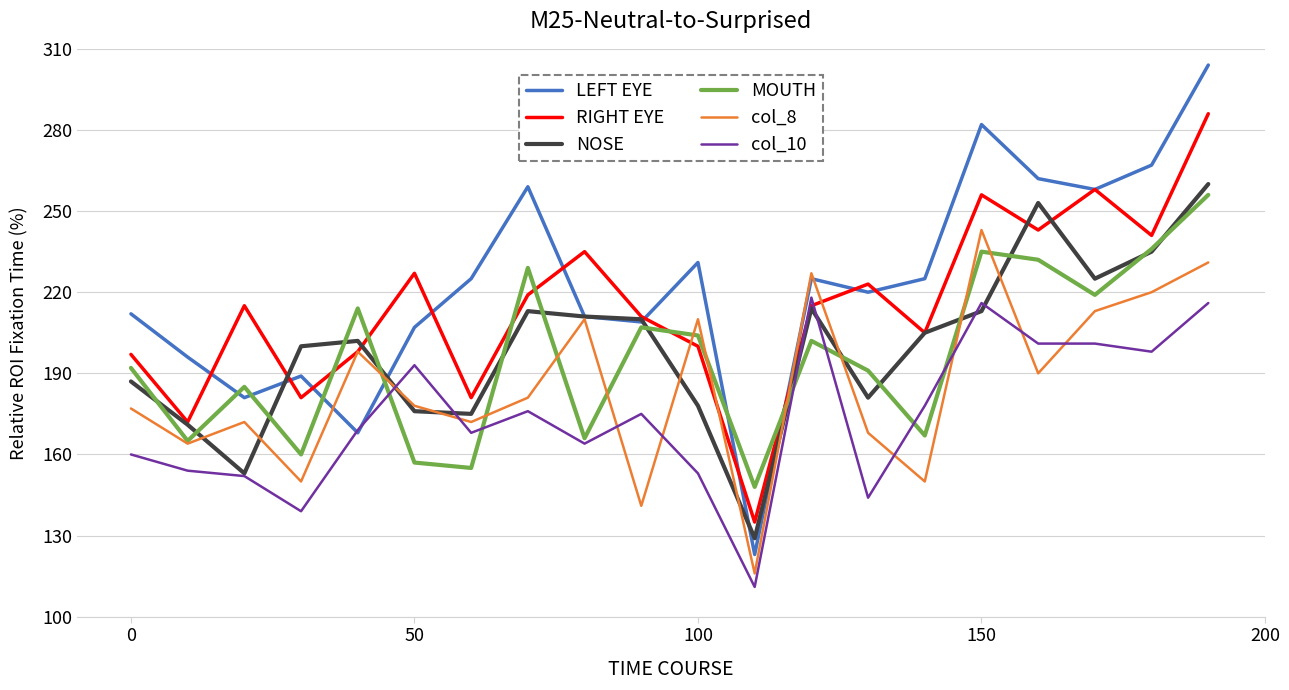

What is the highest value of the NOSE series?

260